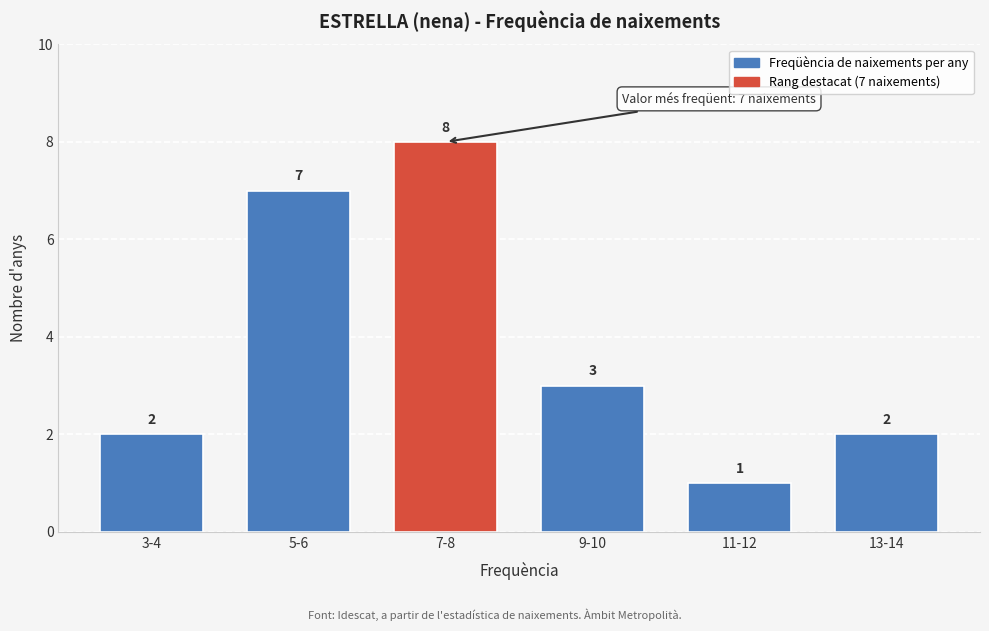

Reading right to left, extract all data points from this chart.

13-14=2	11-12=1	9-10=3	7-8=8	5-6=7	3-4=2